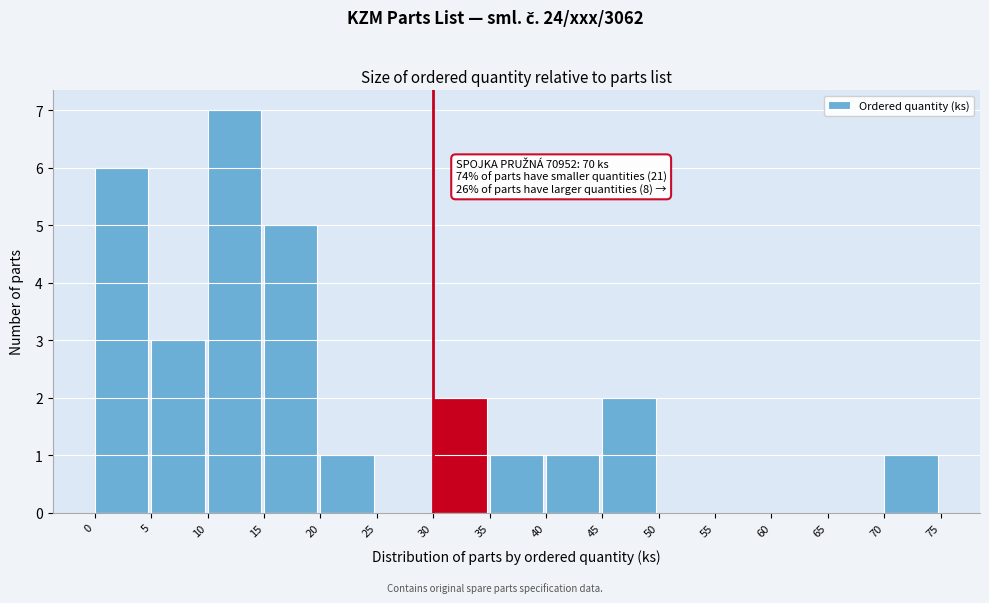

Which range on the x-axis has the tallest bar?

10 to 15